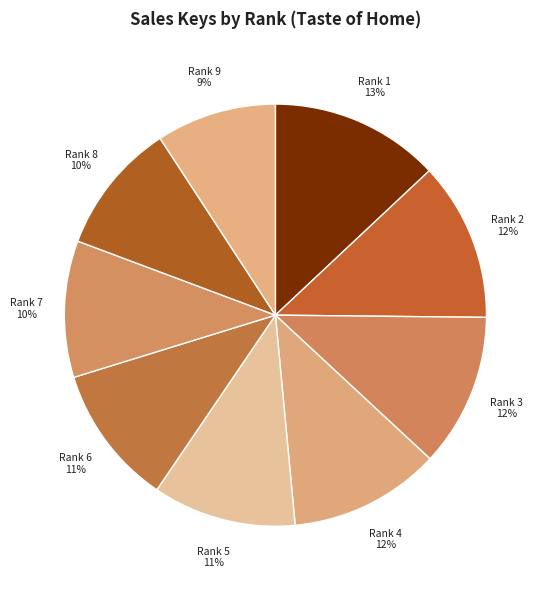

Do Rank 7 and Rank 9 together represent more than half of the pie?

No